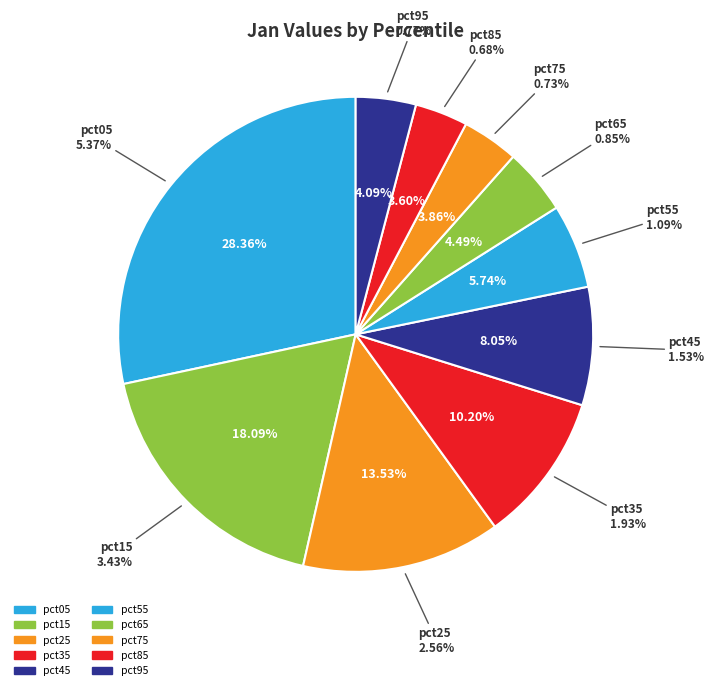

The pct55 slice represents 16% of the pie. True or false?

False